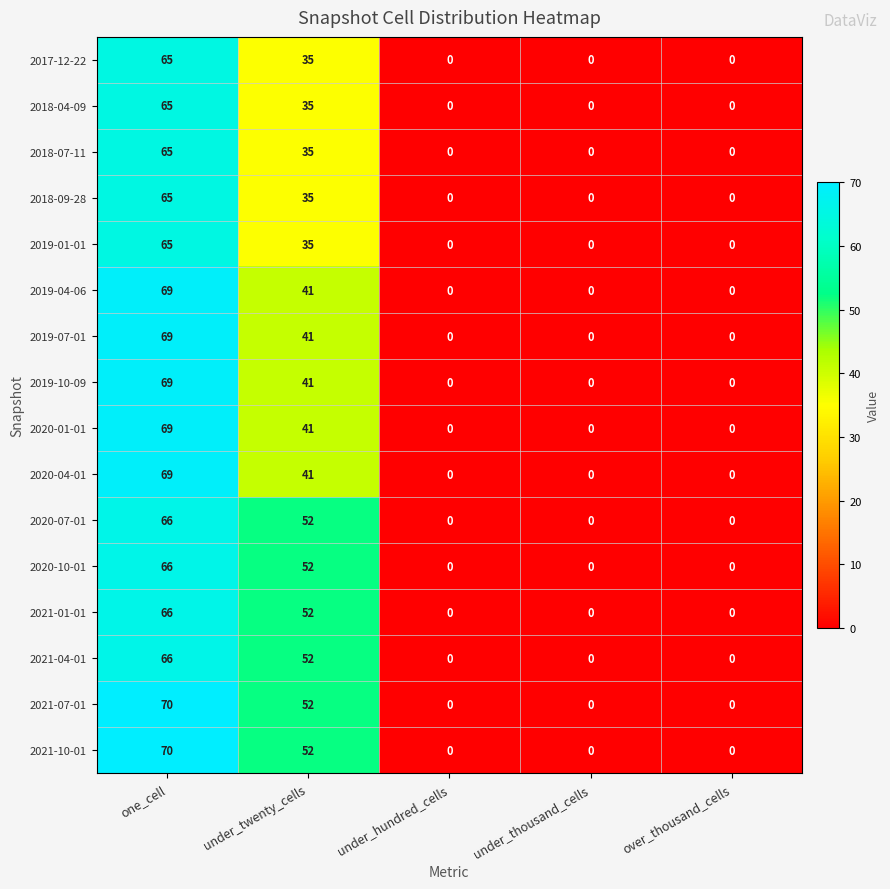

Where is 2020-07-01 nearest to the value 33?

under_twenty_cells